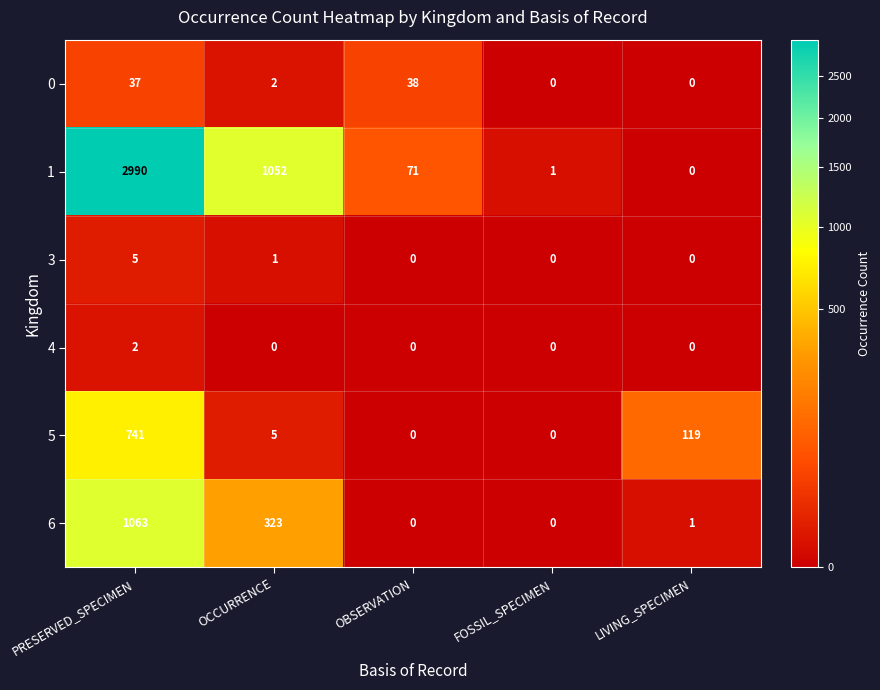

List the series in order of their peak value, lowest first.

4, 3, 0, 5, 6, 1